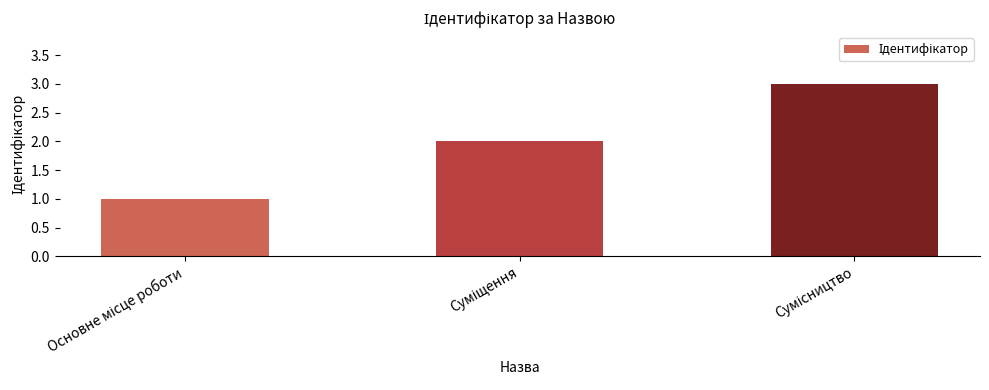

What is the sum of all values?

6